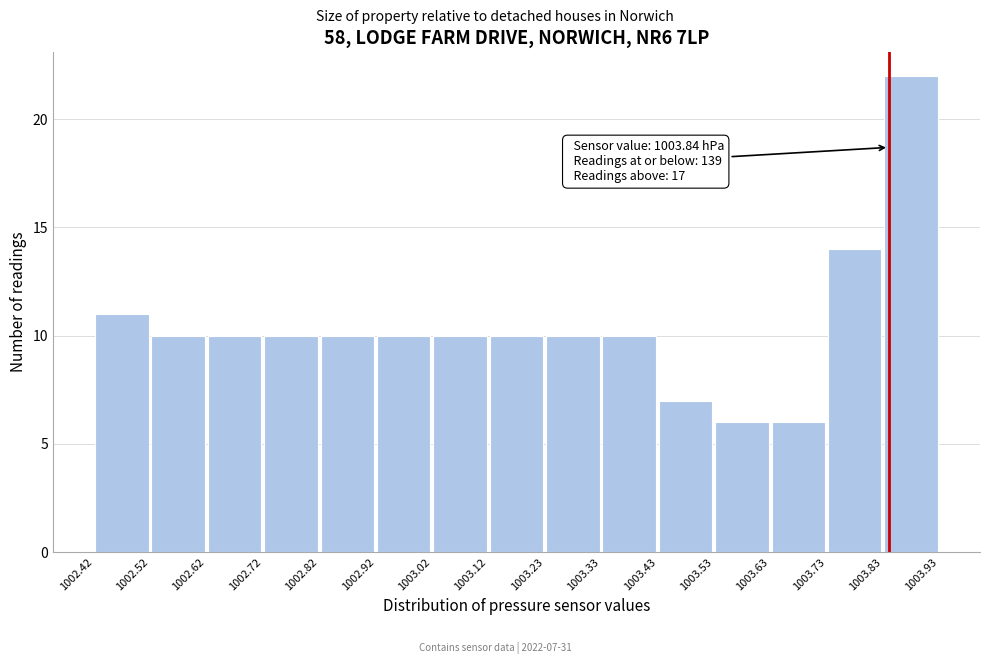

Over which range of the x-axis is the bar tallest?

1003.83 to 1003.93